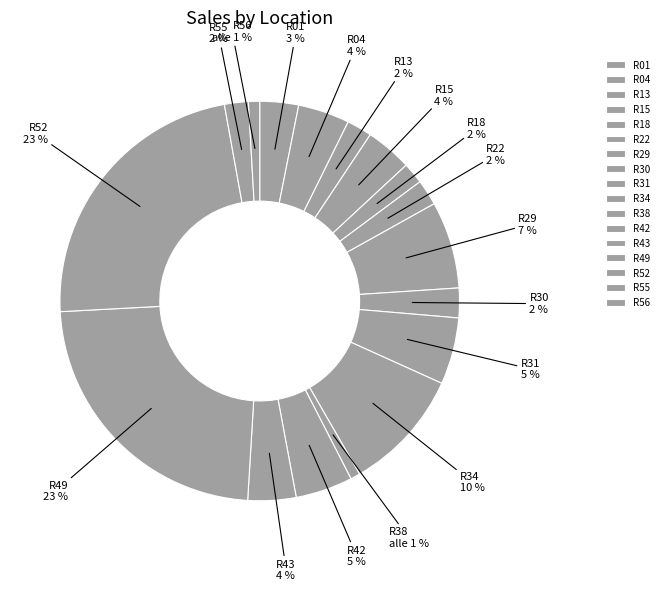

Between R13 and R42, which is larger?

R42